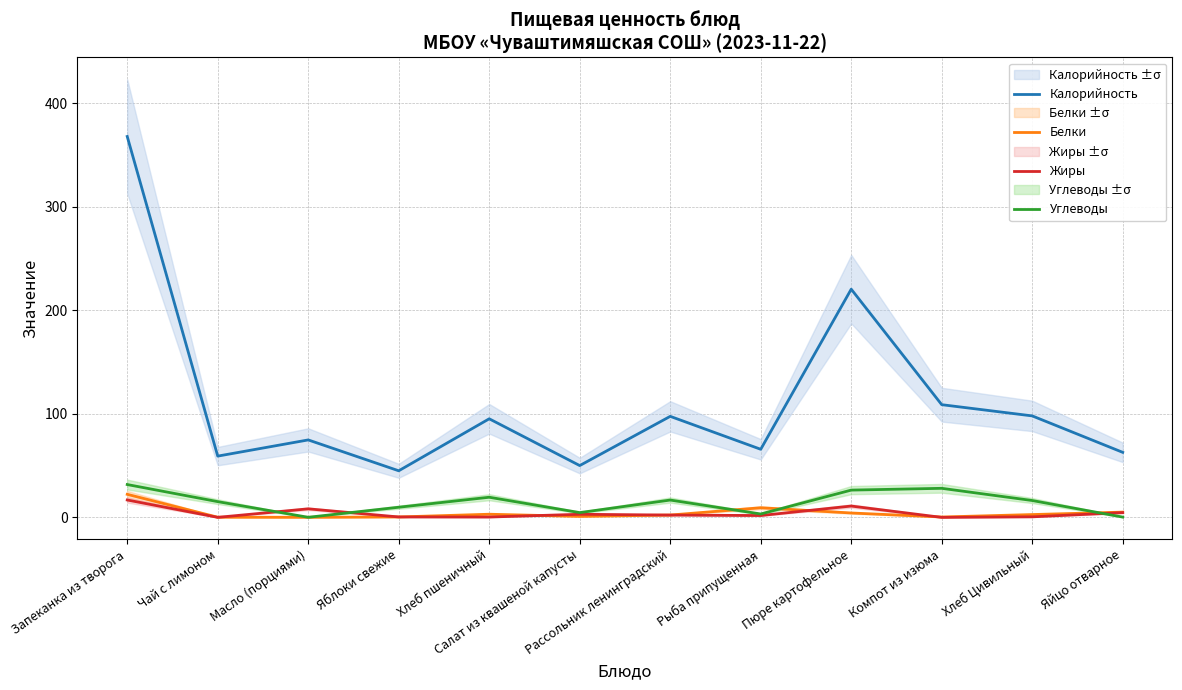

Read the Углеводы value at Компот из изюма.

28.1